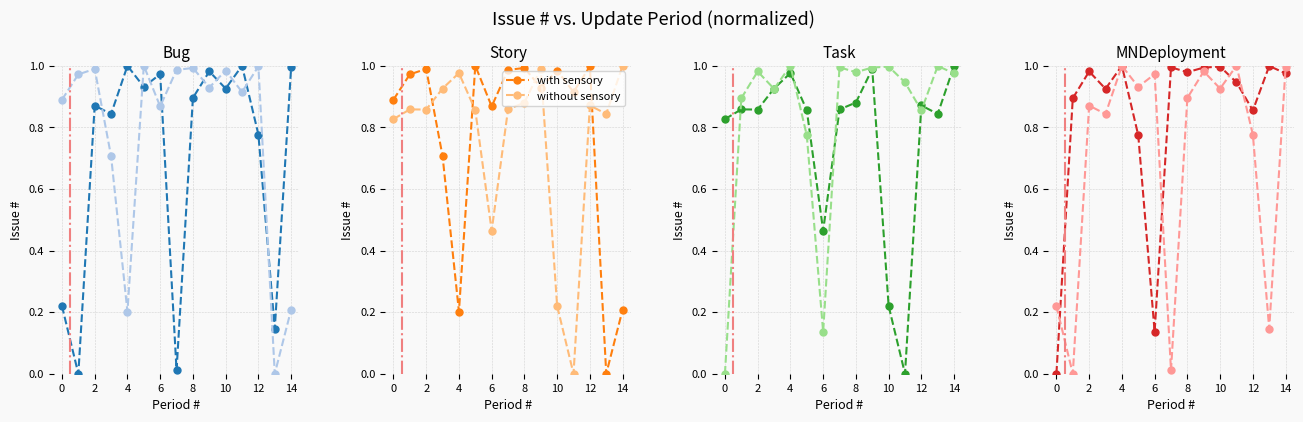

True or false: with sensory has more than 0 points higher than both neighbors.

True